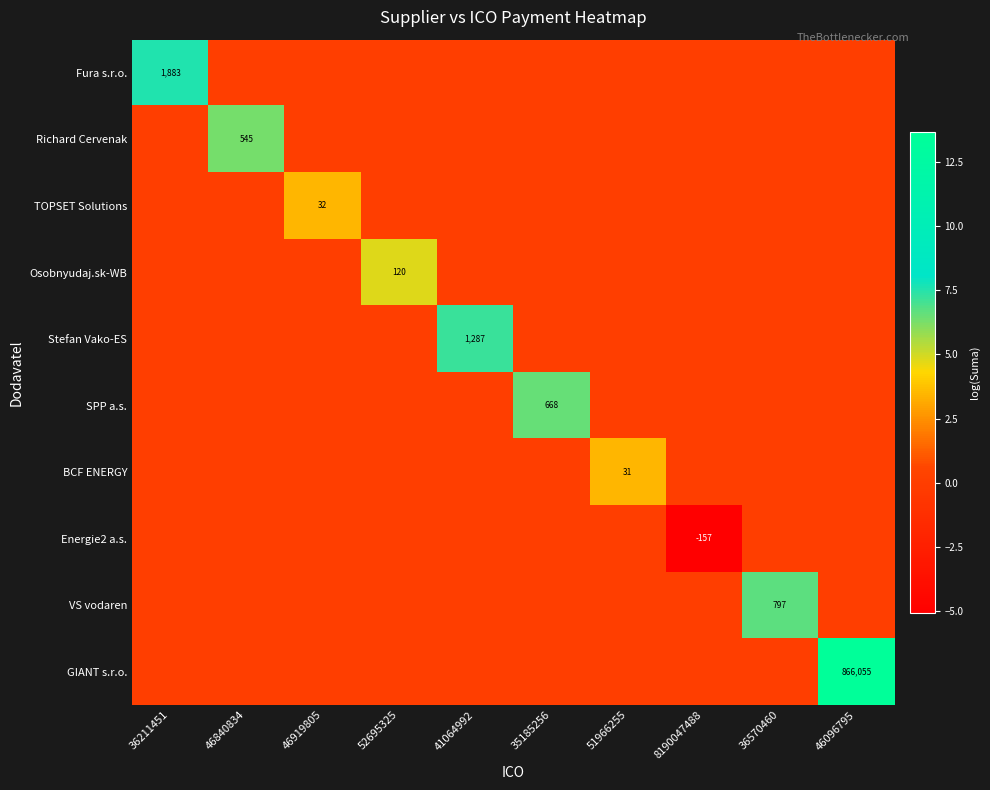

True or false: Stefan Vako-ES has a value of 1287 at 41064992.

True